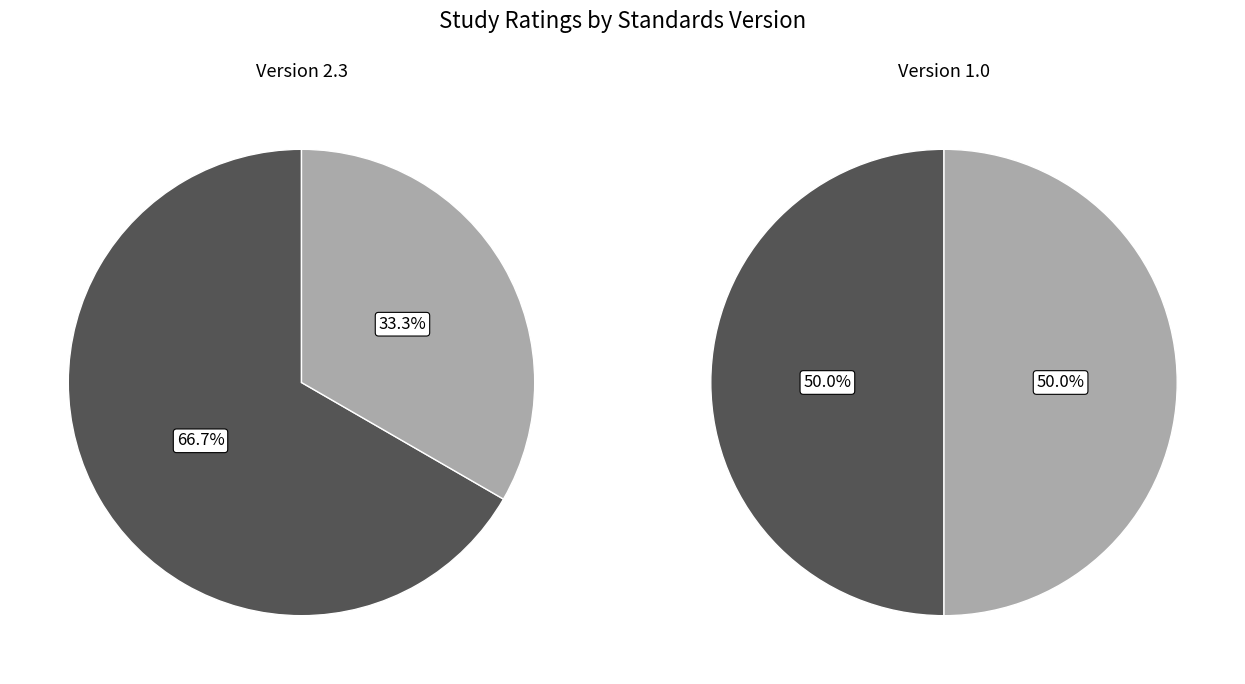

Does 1 account for over 50% of the chart?

No